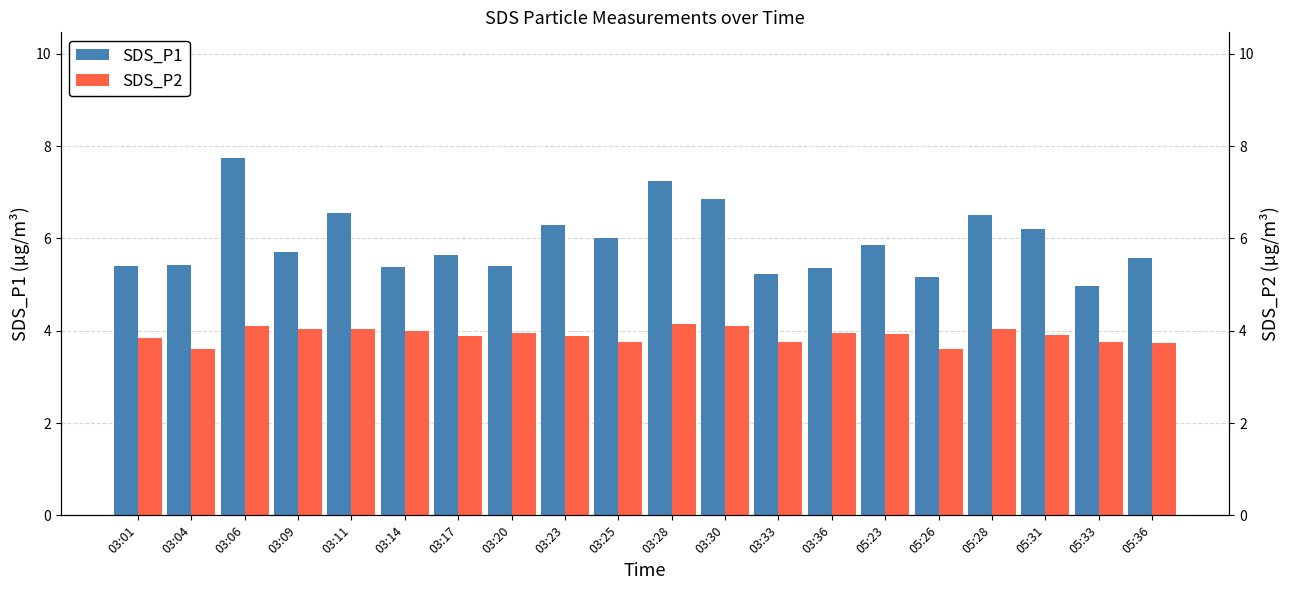

How many distinct data groups are displayed?

2